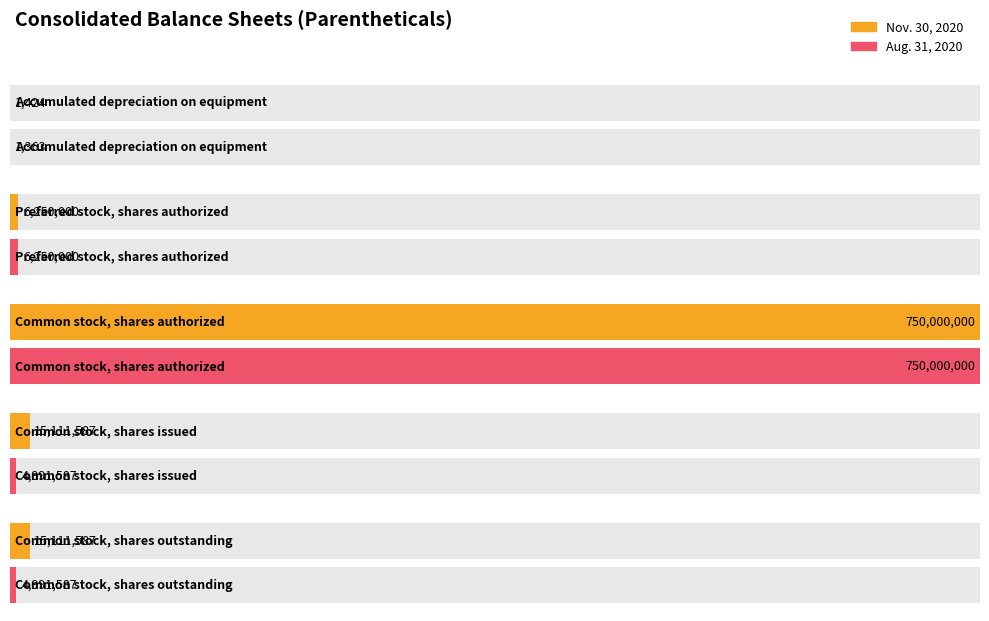

What is the label of the 5th bar from the left?

Common stock,
shares outstanding